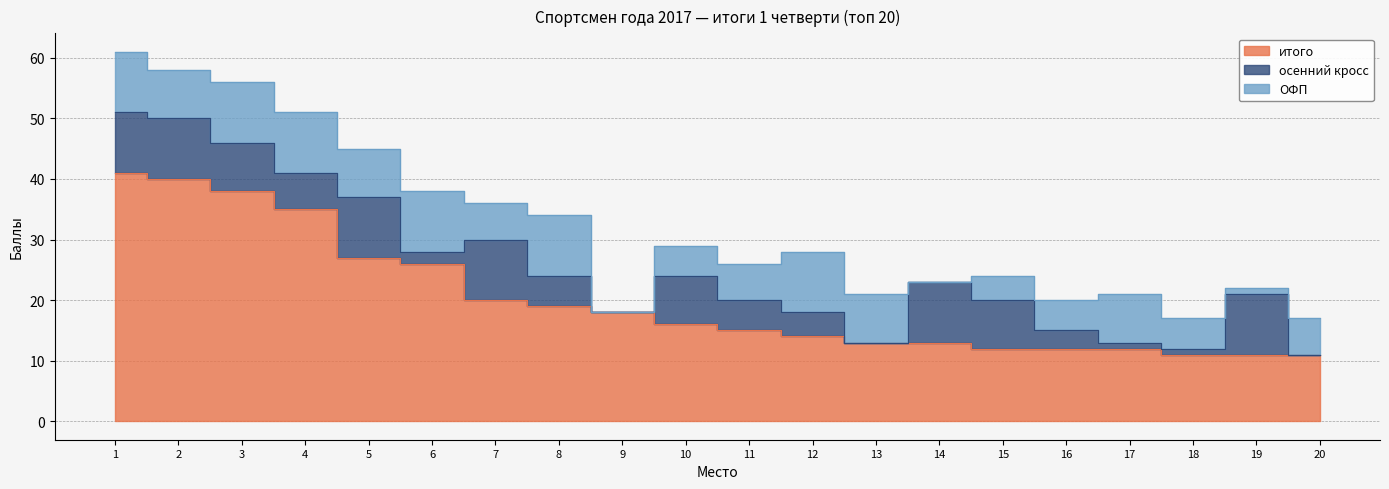

What is the difference between the осенний кросс values at 7 and 15?

2